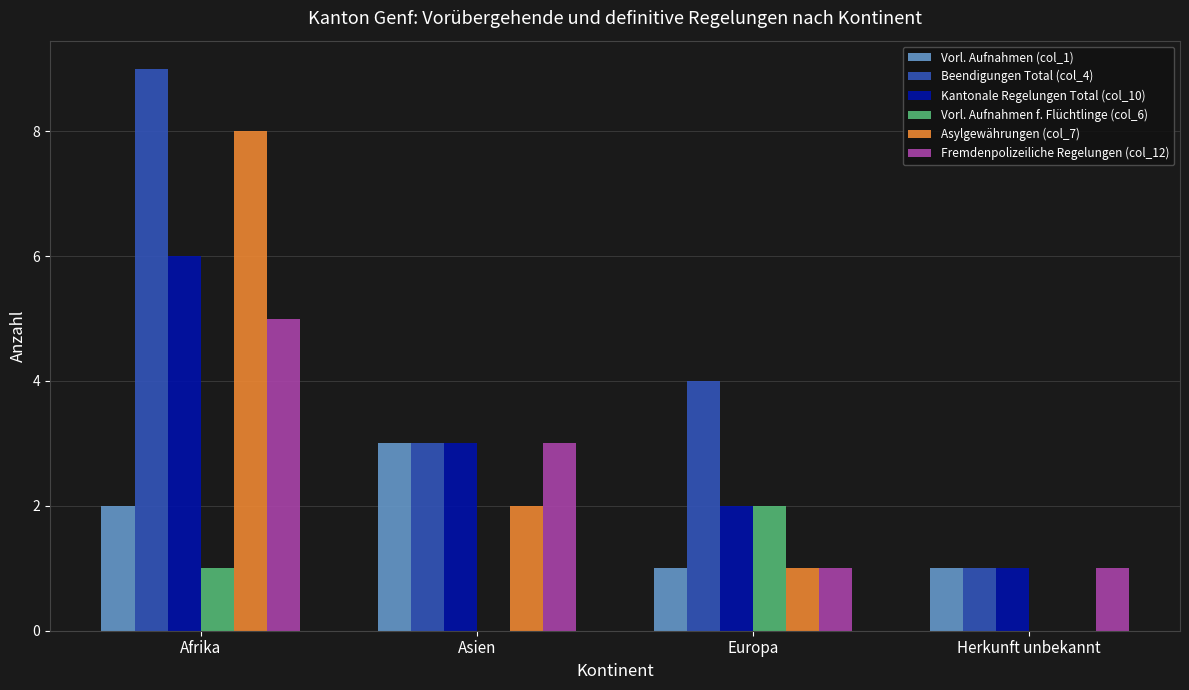

At which category is the sum across all series the highest?

Afrika